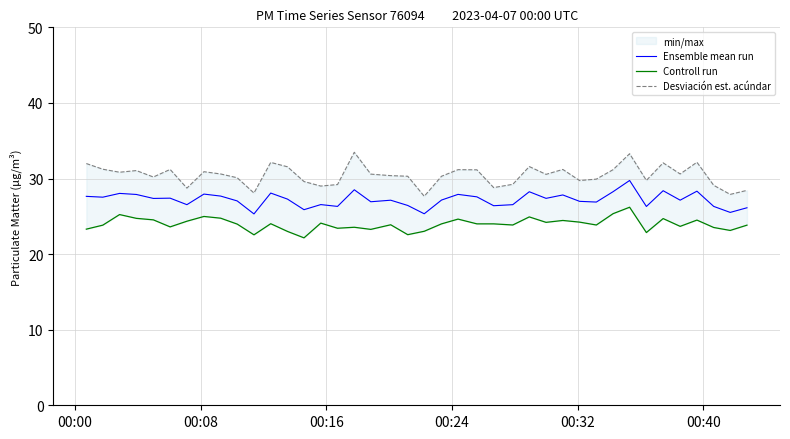

How many lines are shown in the chart?

3